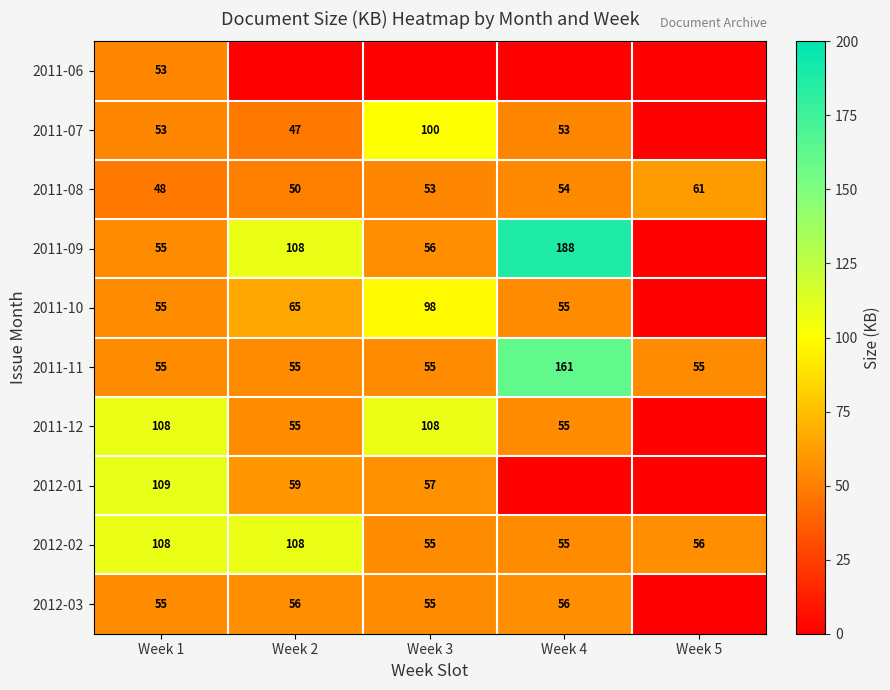

Read the 2011-08 value at Week 1.

48